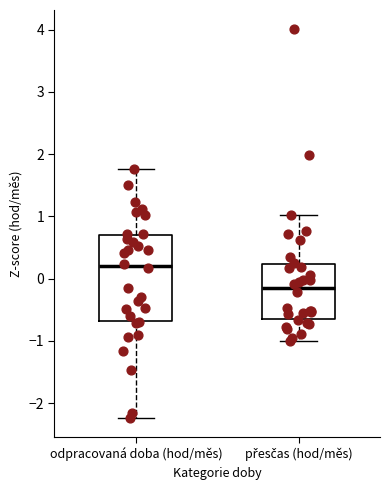

Which box has the lowest median line?

přesčas (hod/měs)